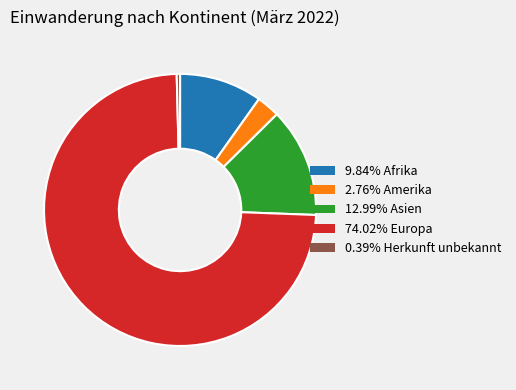

Is the sum of 2.76% Amerika and 74.02% Europa greater than half?

Yes